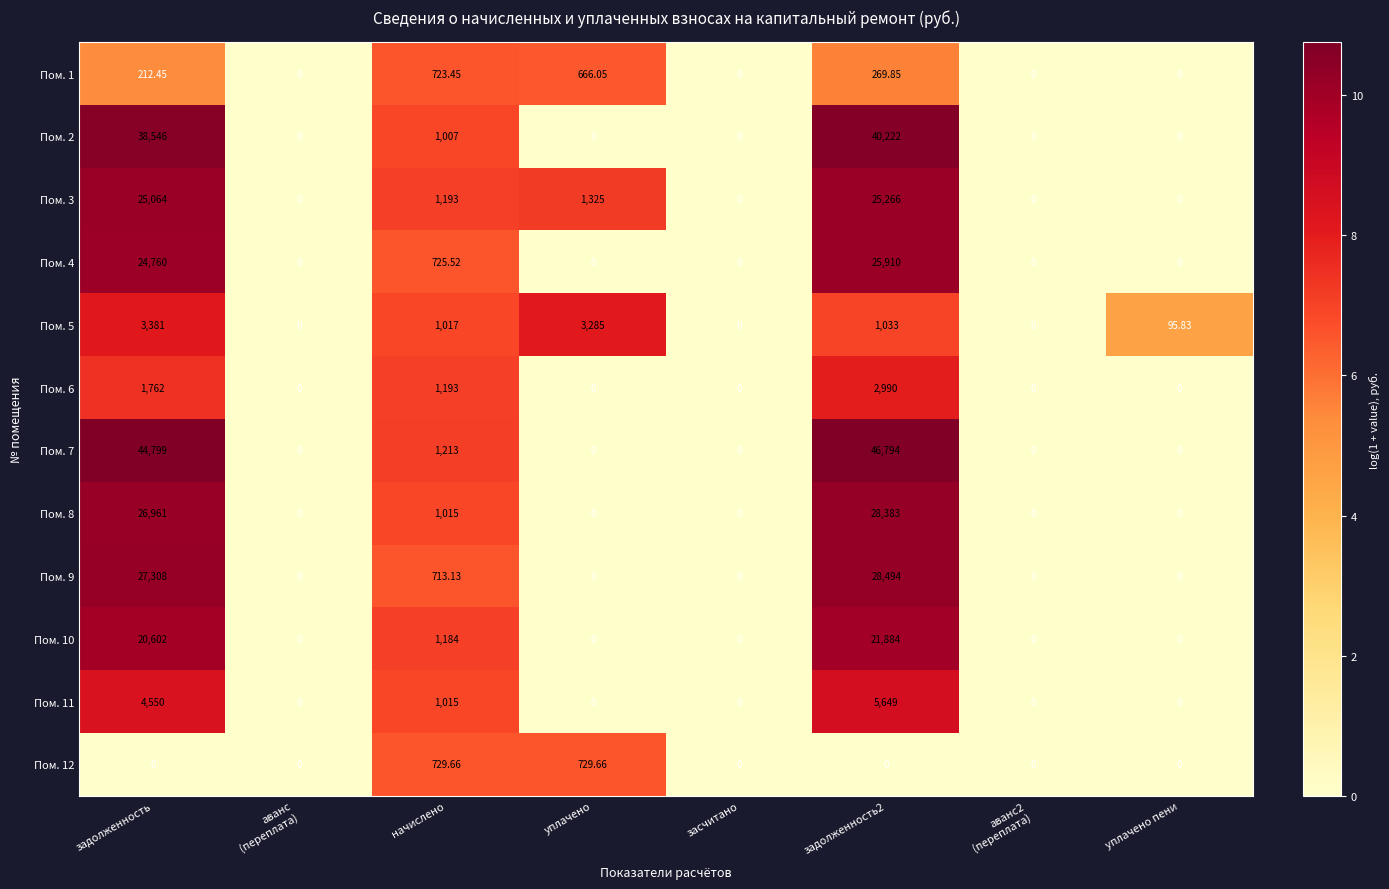

Where is Пом. 3 nearest to the value 12633?

уплачено